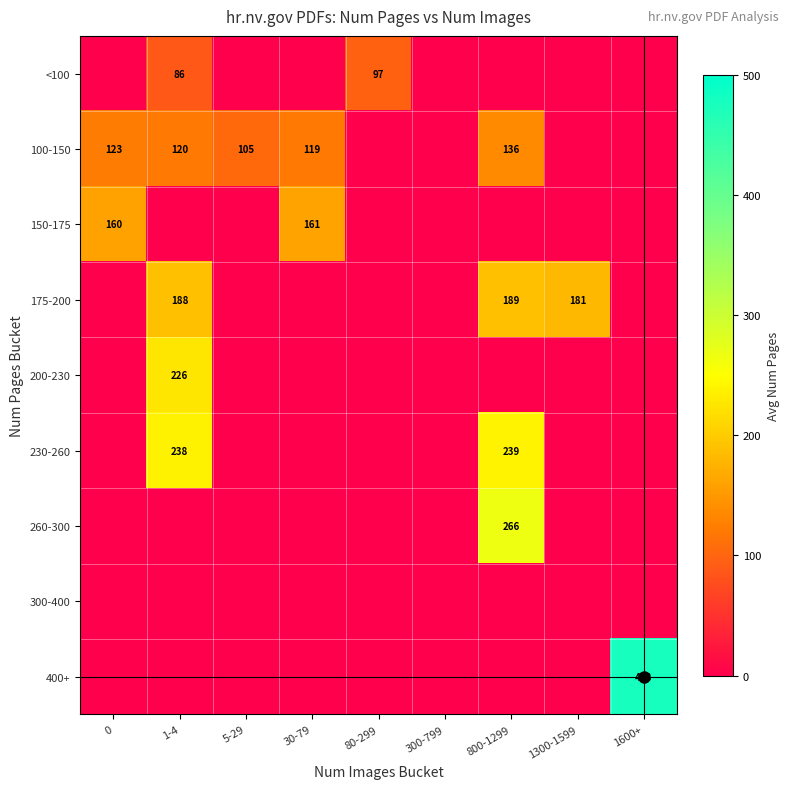

The value of 100-150 at 800-1299 is 136. True or false?

True